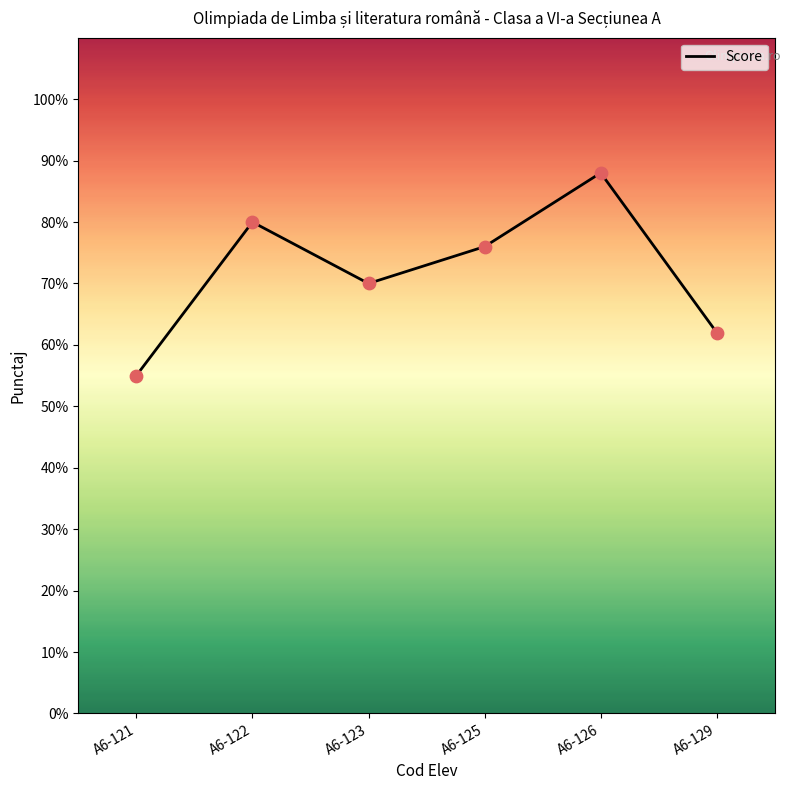

Which has a higher value, A6-123 or A6-125?

A6-125